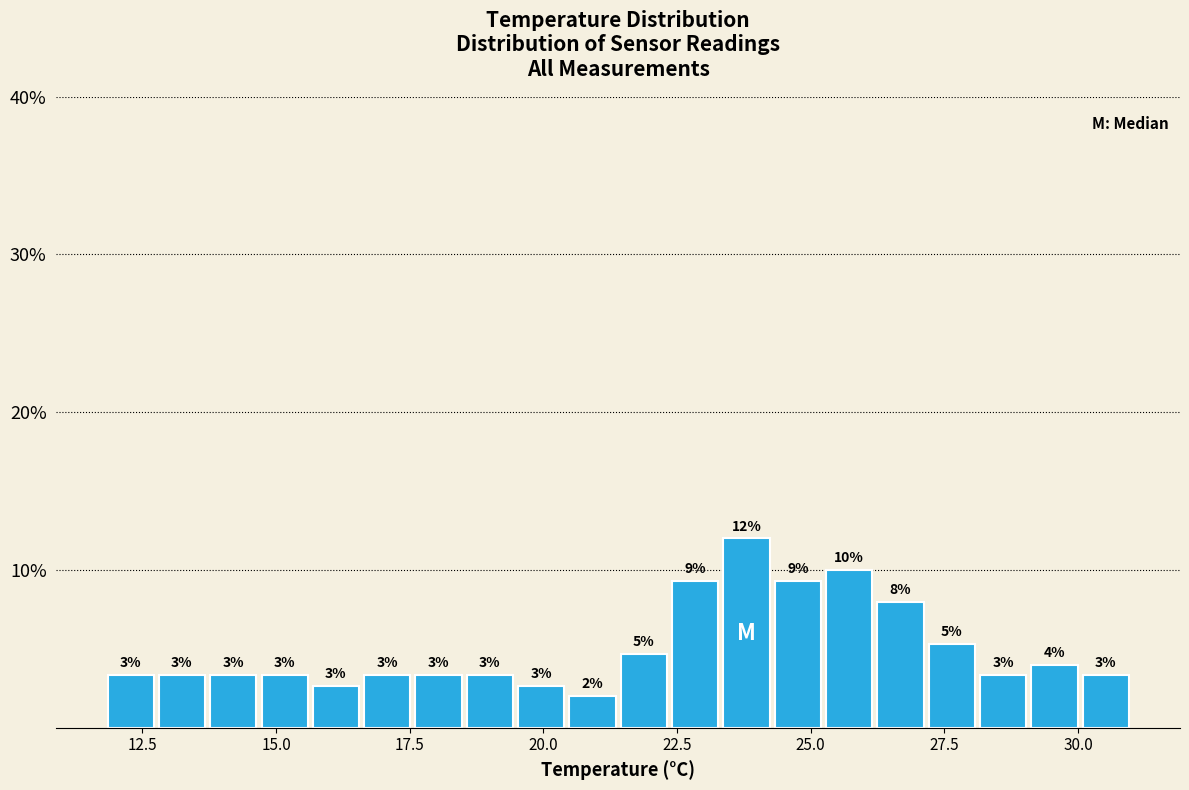

Around what value on the x-axis is the tallest bar? Give the approximate position of its centre, as read against the axis.

24.0